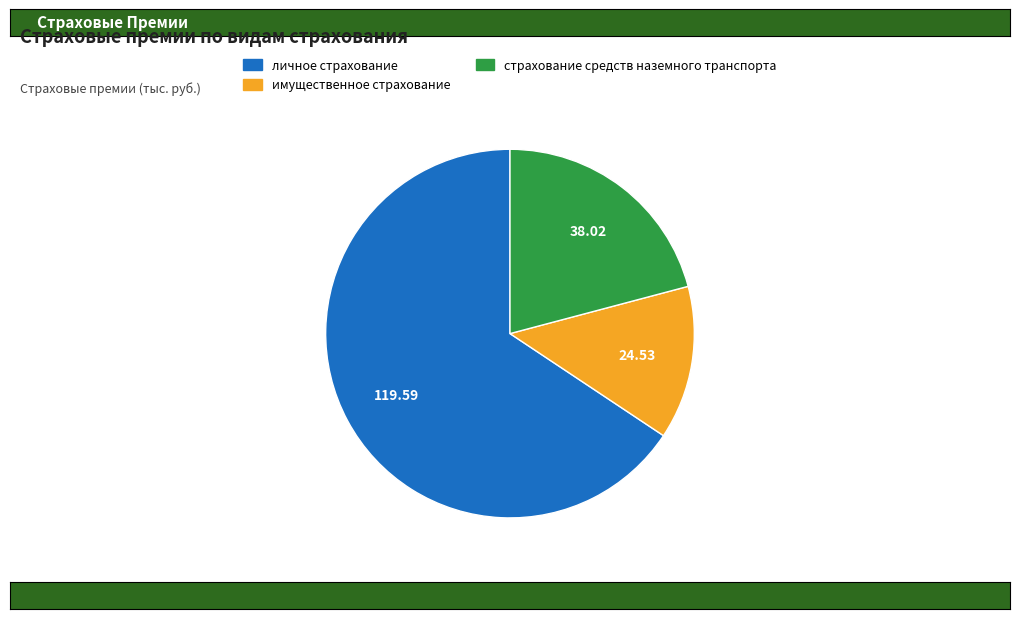

How many segments does this pie chart have?

3